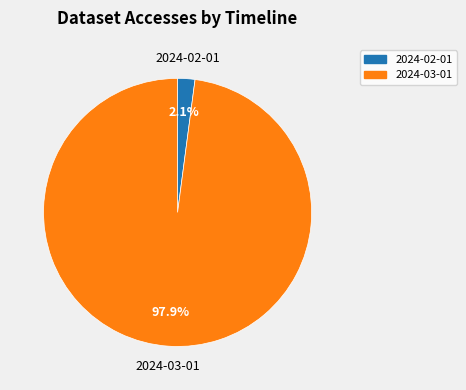

To the nearest percent, what percentage of the pie is 2024-02-01?

2%